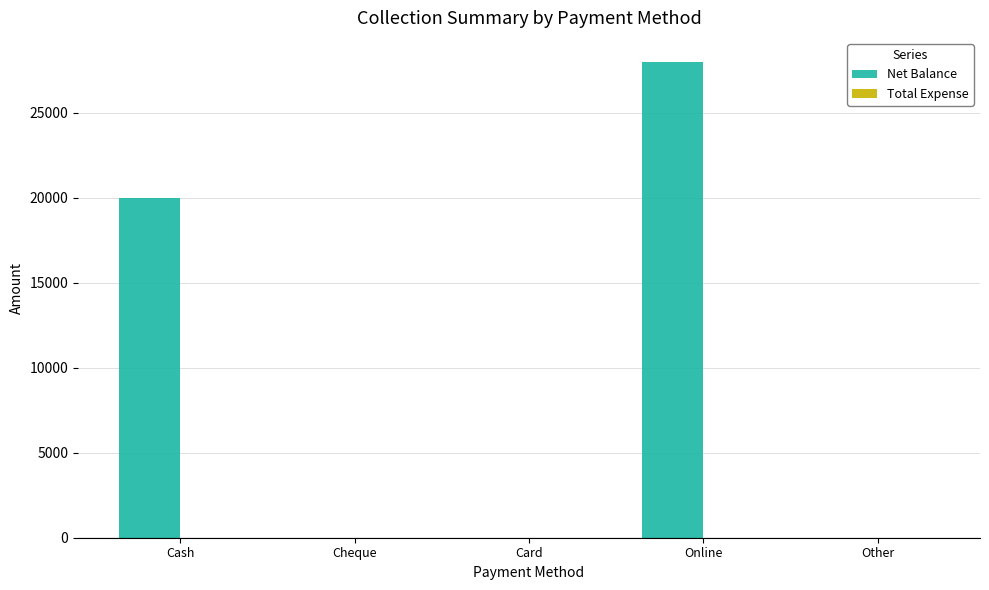

Is it true that the value at Other is 0?

True